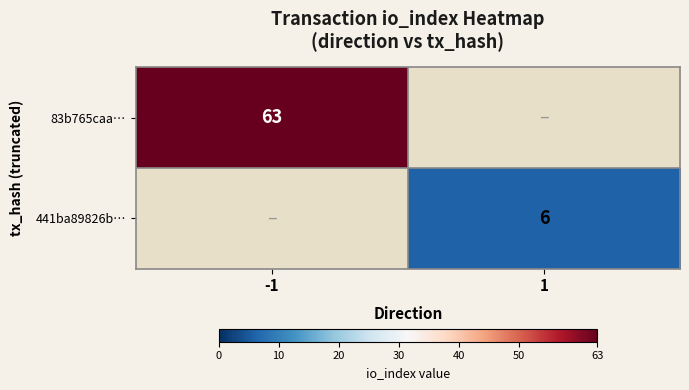

True or false: 83b765caa… has a value of 63 at -1.

True